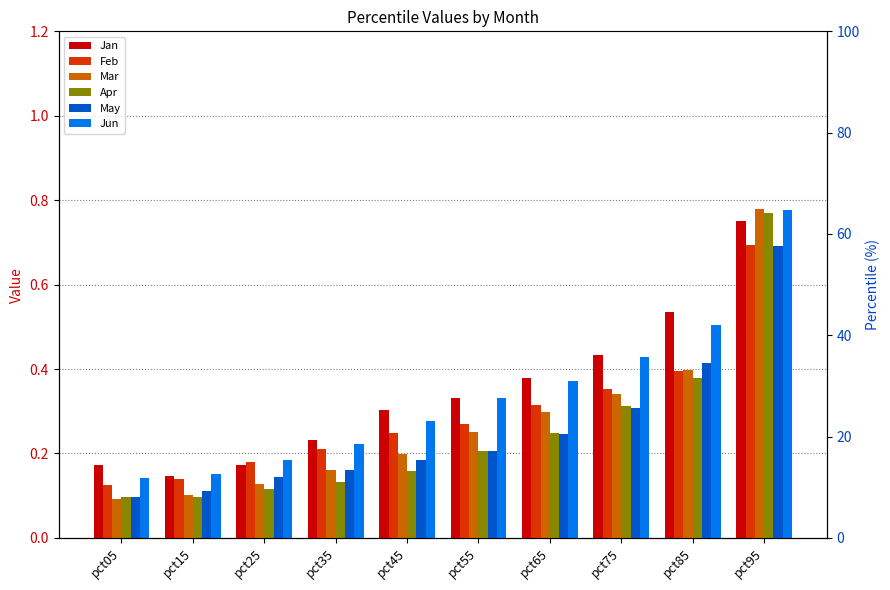

What is the approximate value of Jun at pct15?

0.2